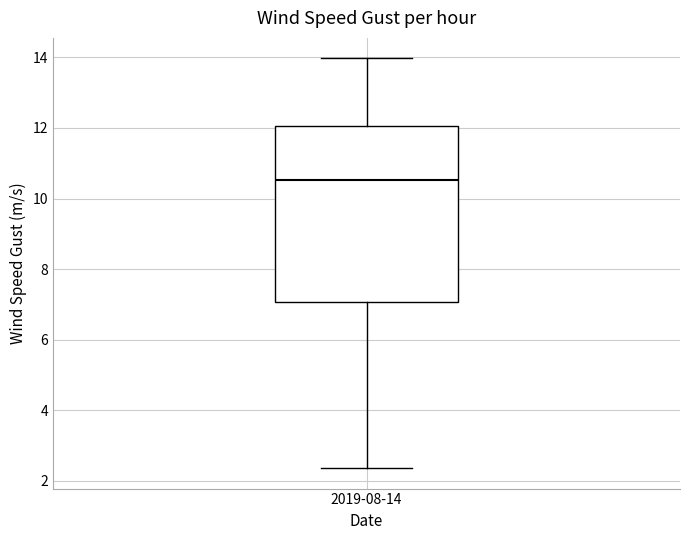

Read this box plot against the y-axis: the position of the median line, the range covered by the box, and the ends of both whiskers. The values are not printed on the chart, so give them approximately, as read against the axis.

median 10.6, box 7.0 to 12.0, whiskers 2.4 to 14.0